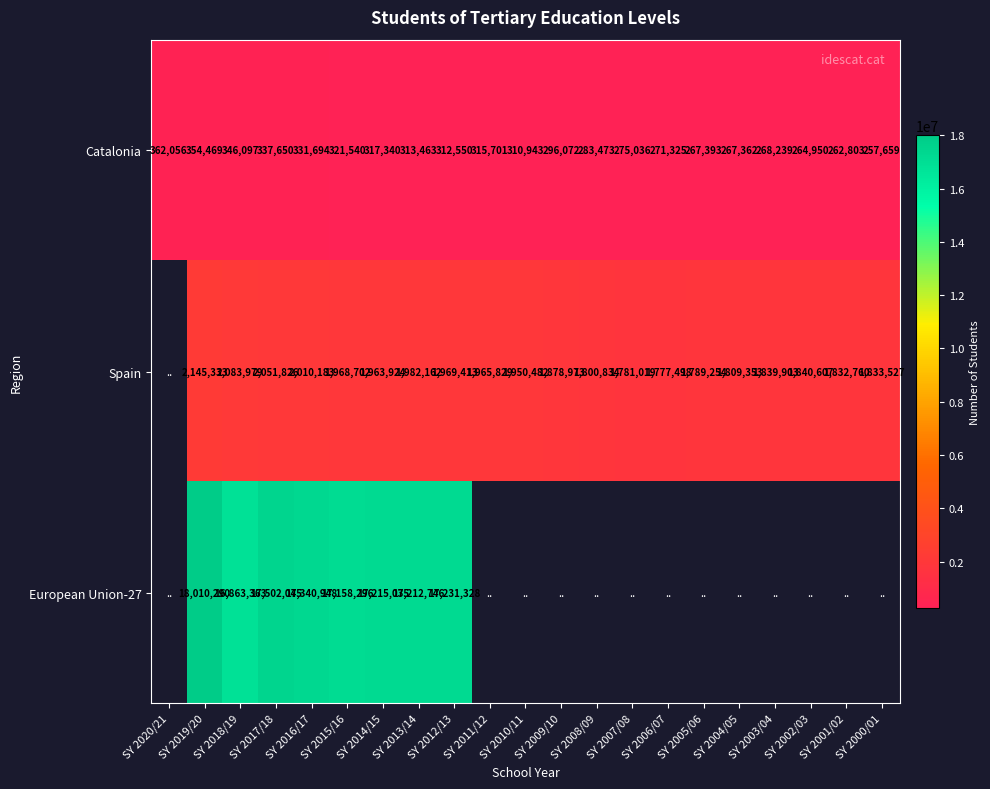

What is the maximum value shown in the chart?

18010290.0